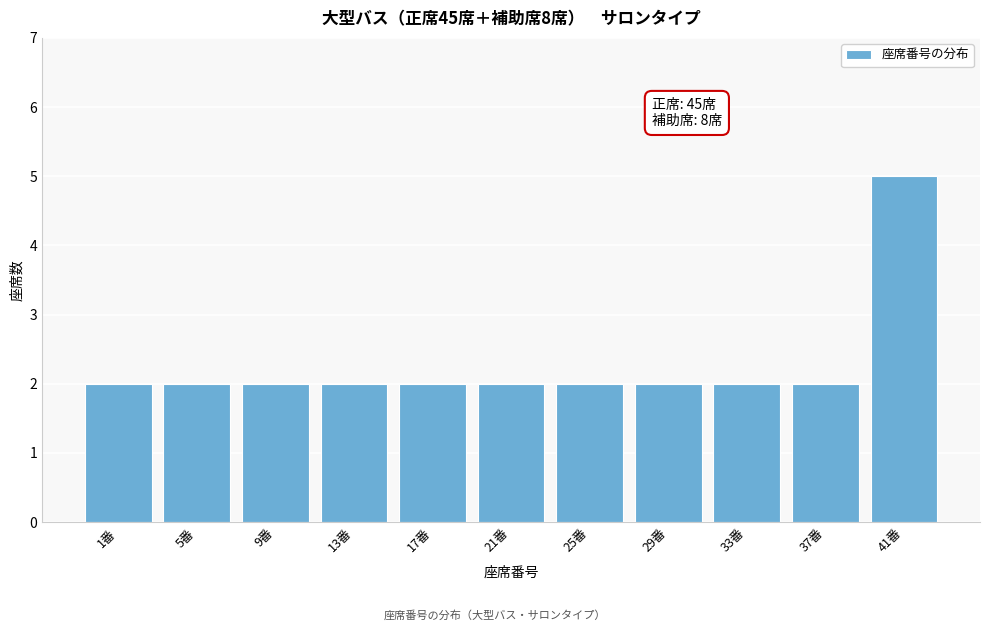

Reading left to right, list all the values displayed in this chart.

1番=2	5番=2	9番=2	13番=2	17番=2	21番=2	25番=2	29番=2	33番=2	37番=2	41番=5